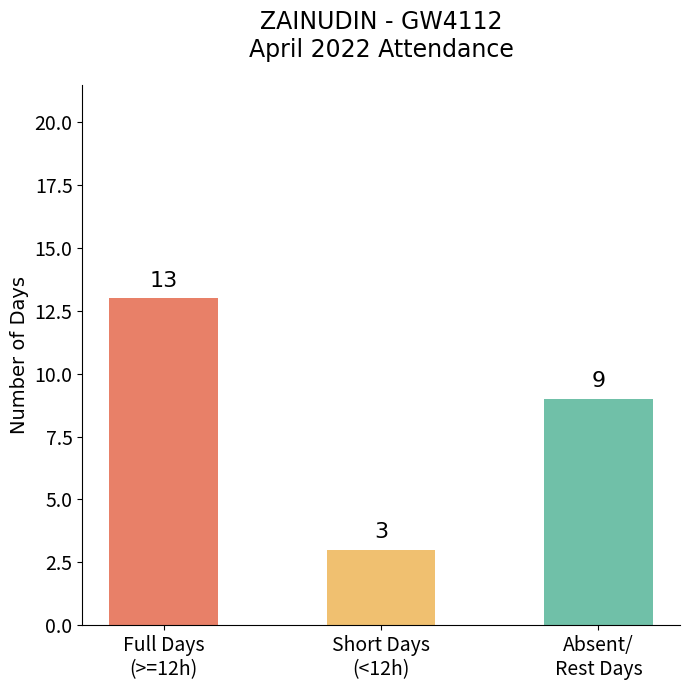

Which label corresponds to the smallest value in the chart?

Short Days
(<12h)